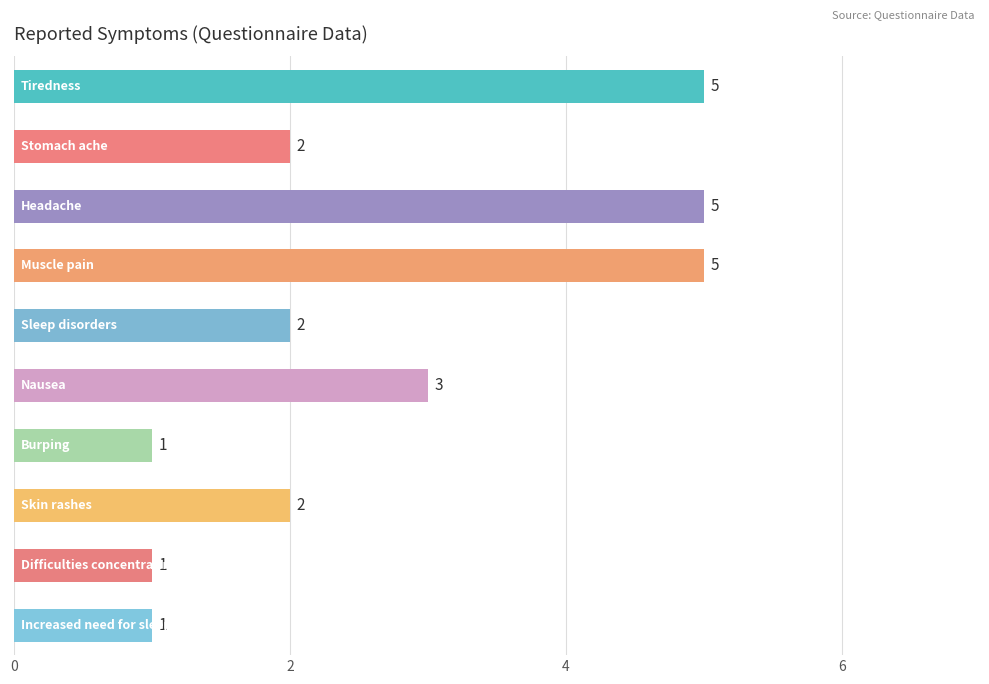

Count the values in the range 1 to 5.

10